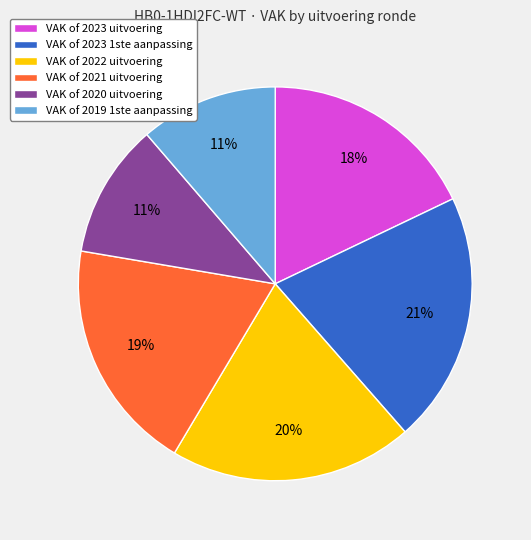

Approximately how many times larger is the value at VAK of 2020 uitvoering compared to VAK of 2021 uitvoering?

0.6